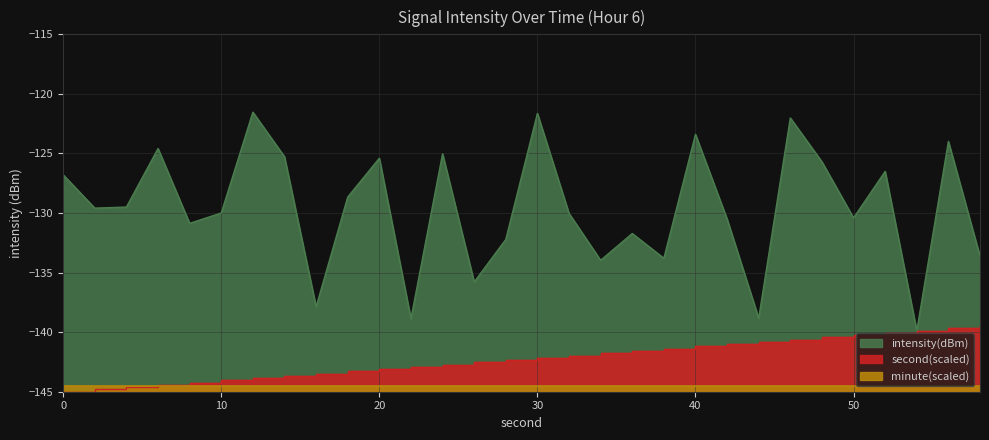

Between which two adjacent categories do intensity(dBm) and second_series first intersect?

52 and 54